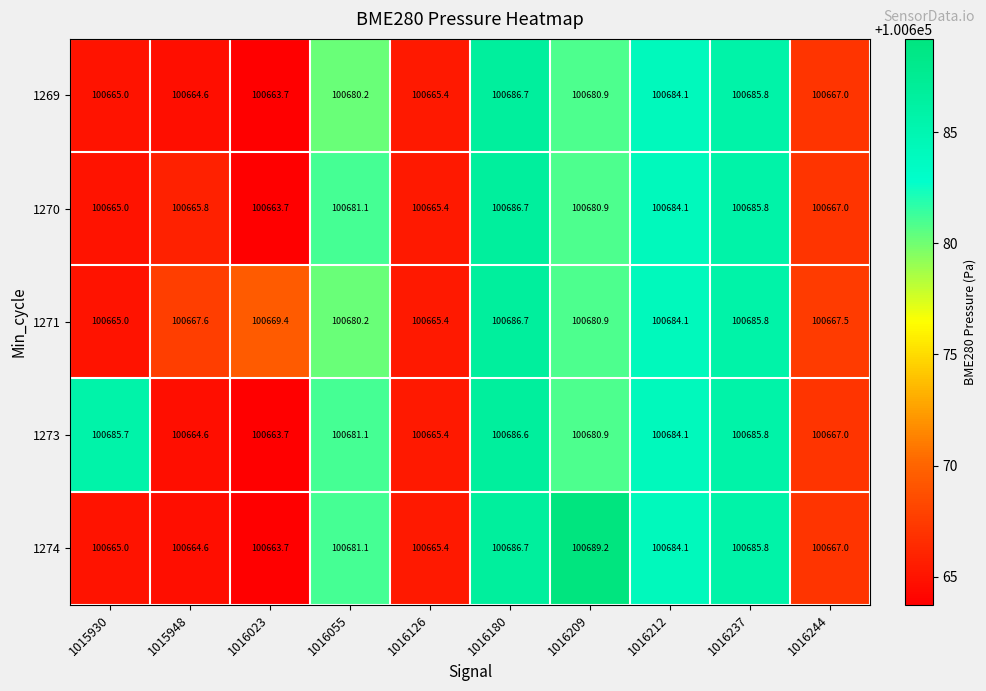

List the labels in order of 1273 value, largest first.

1016180, 1016237, 1015930, 1016212, 1016055, 1016209, 1016244, 1016126, 1015948, 1016023